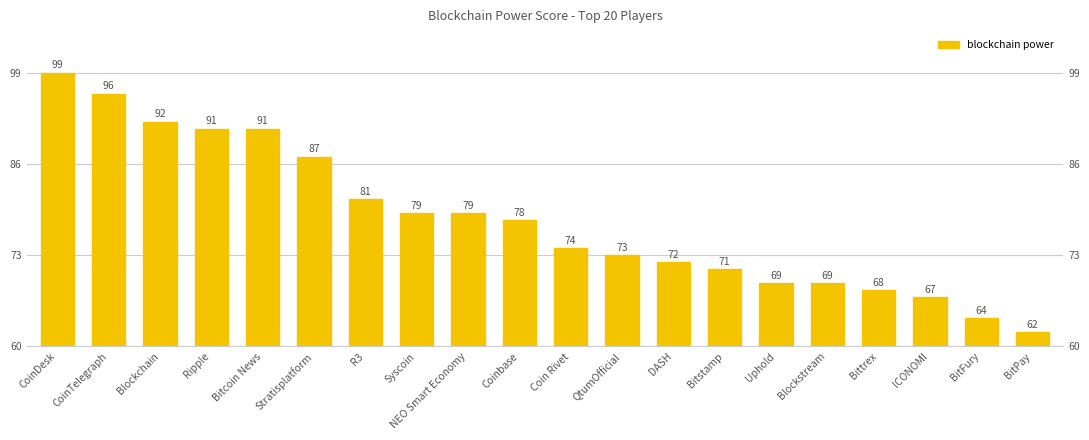

What is the sum of all values?

1562